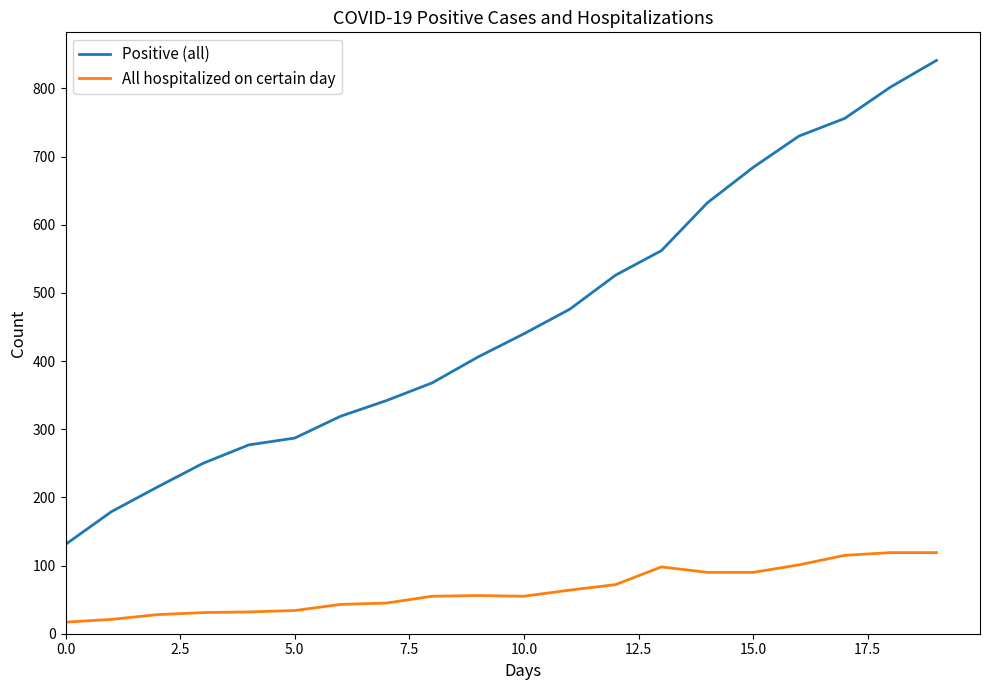

True or false: All hospitalized on certain day and Positive (all) cross at least once.

False